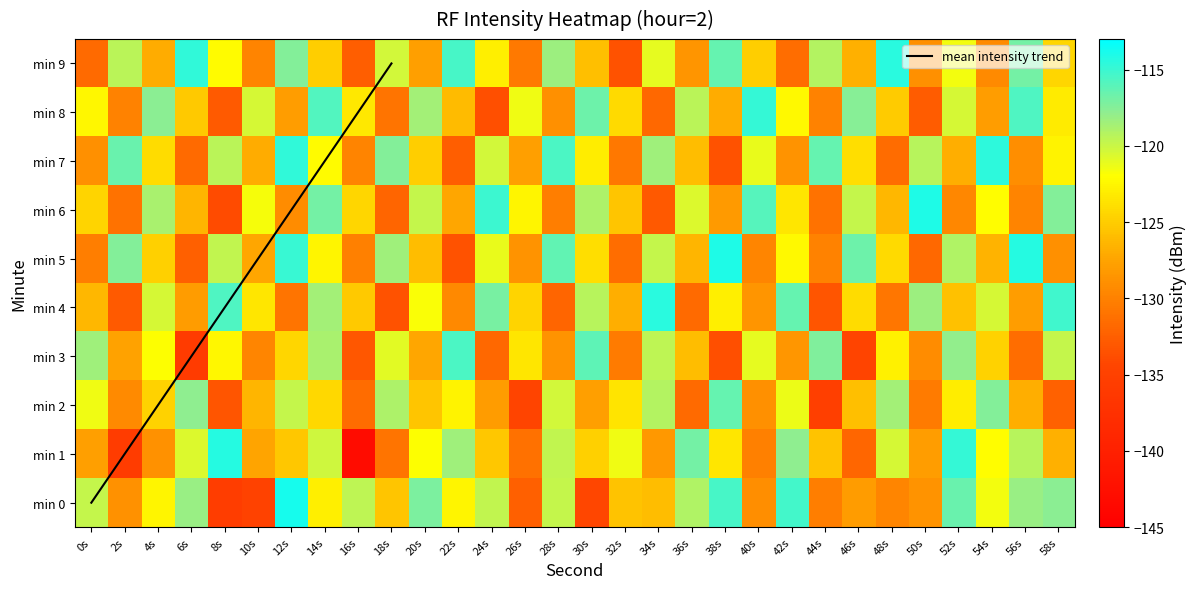

Is it true that 9 equals -191.4 at 56s?

False